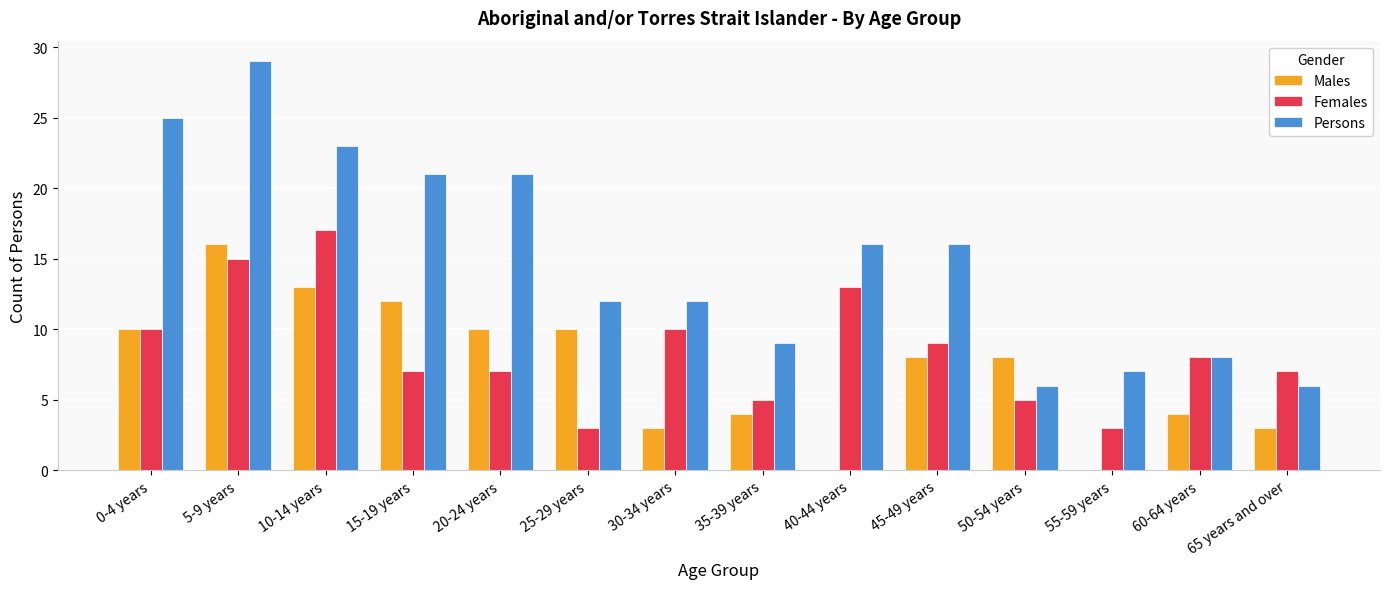

Between 10-14 years and 15-19 years, which series saw the biggest shift?

Females